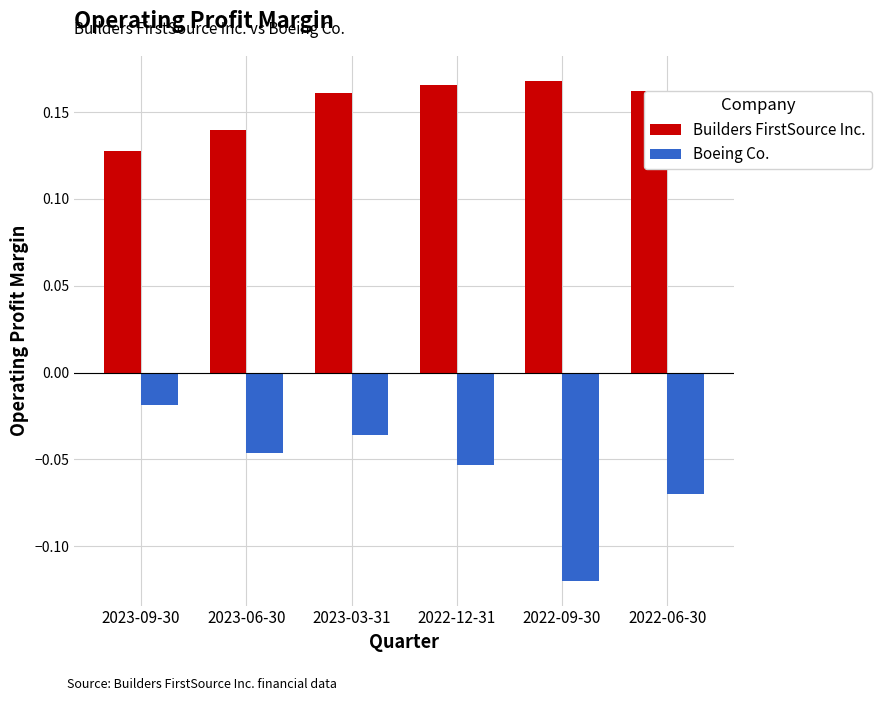

Which category has the lowest value in the Boeing Co. series?

2022-09-30